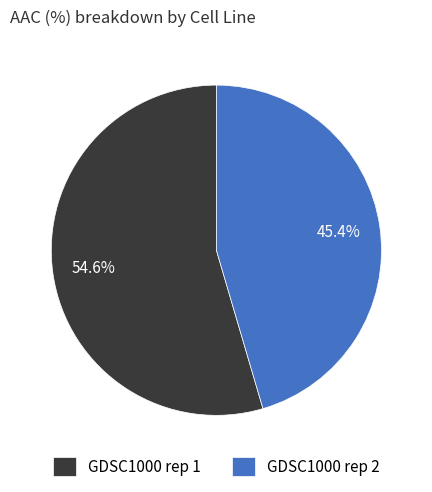

Which category has the smallest portion of the pie?

GDSC1000 rep 2